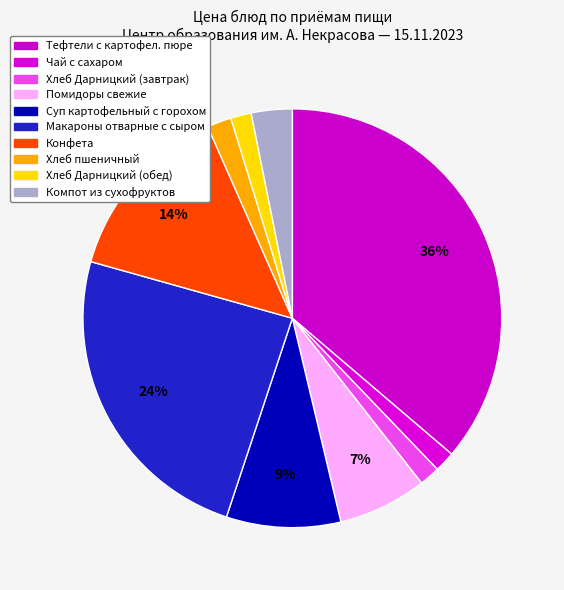

Count the number of slices in the pie.

10